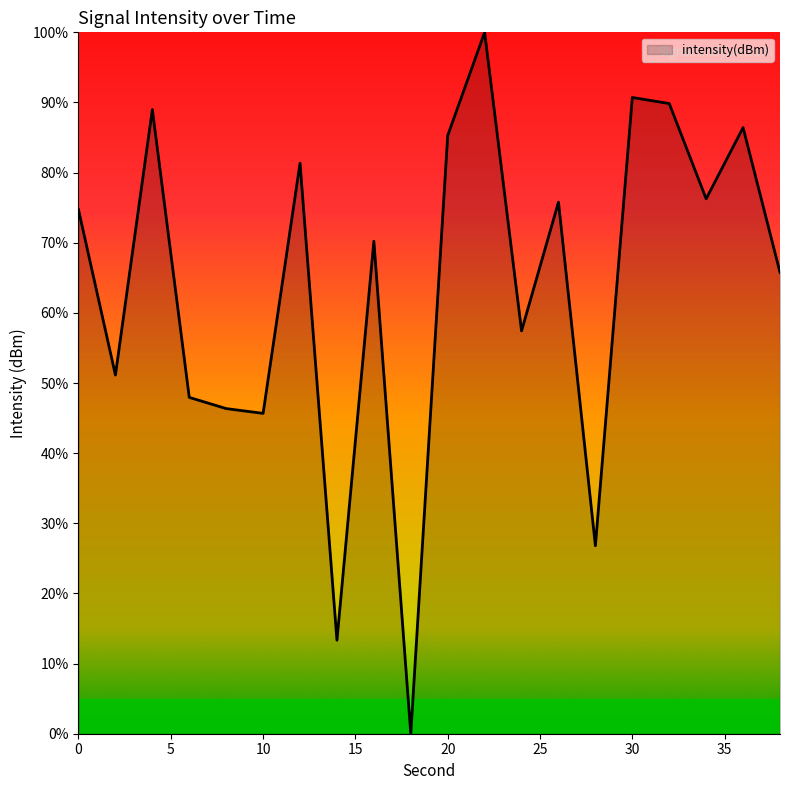

What is the maximum value shown in the chart?

100.0